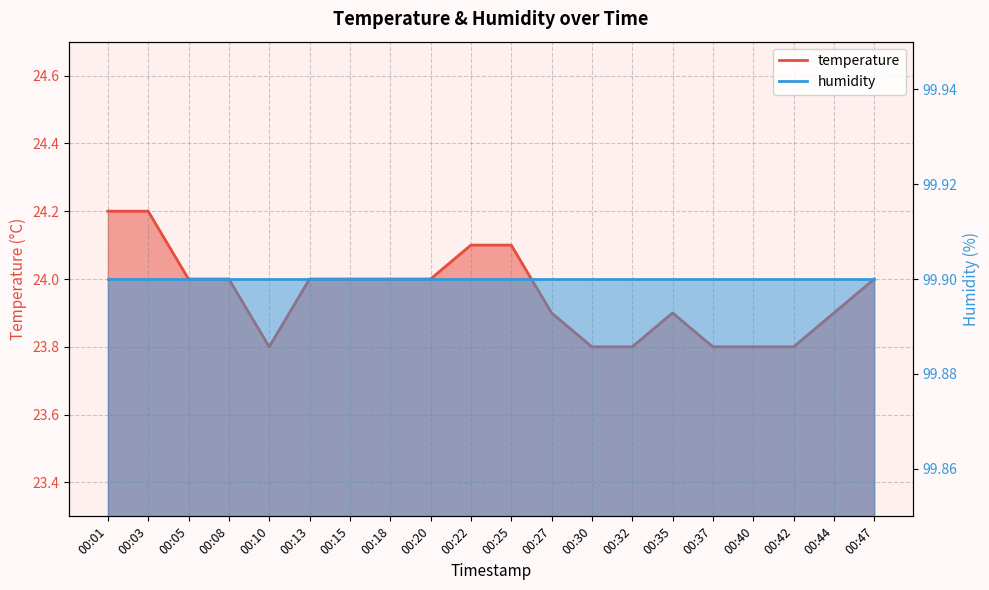

Reading left to right, extract all data points from this chart.

00:01=24.2	00:03=24.2	00:05=24.0	00:08=24.0	00:10=23.8	00:13=24.0	00:15=24.0	00:18=24.0	00:20=24.0	00:22=24.1	00:25=24.1	00:27=23.9	00:30=23.8	00:32=23.8	00:35=23.9	00:37=23.8	00:40=23.8	00:42=23.8	00:44=23.9	00:47=24.0